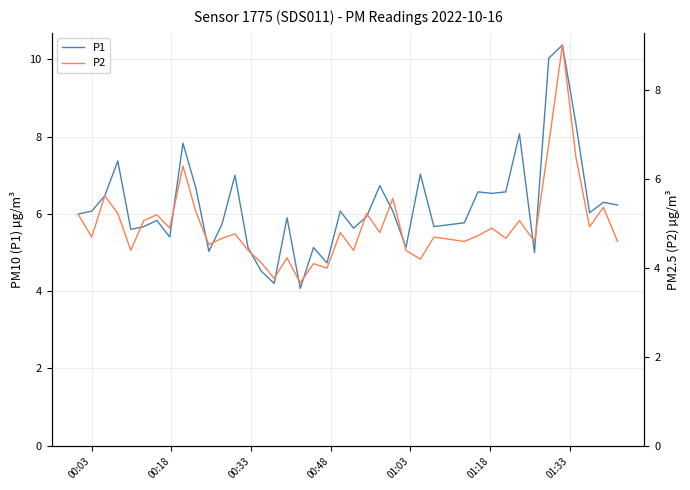

At which label does P2 first exceed 4?

00:03